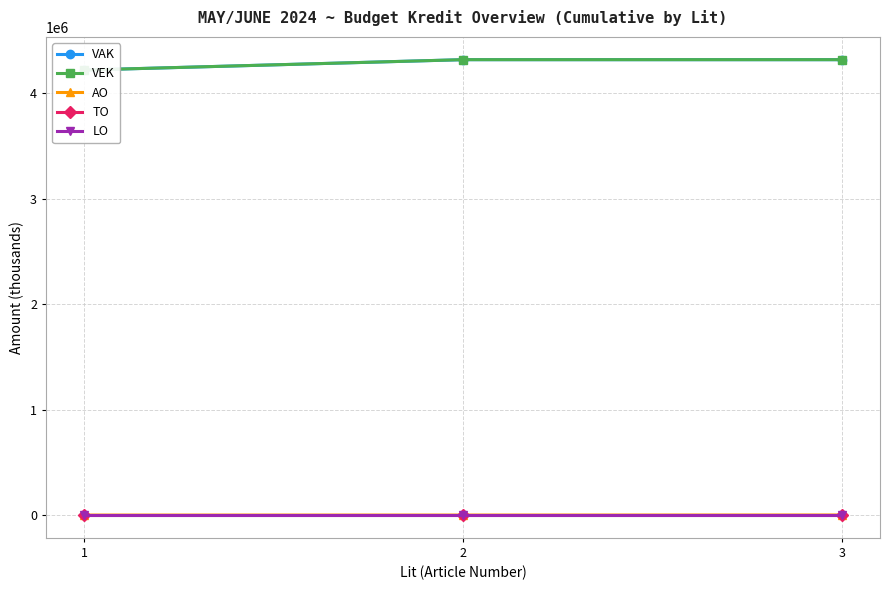

What is the difference between the highest and lowest values at 2?

4319117